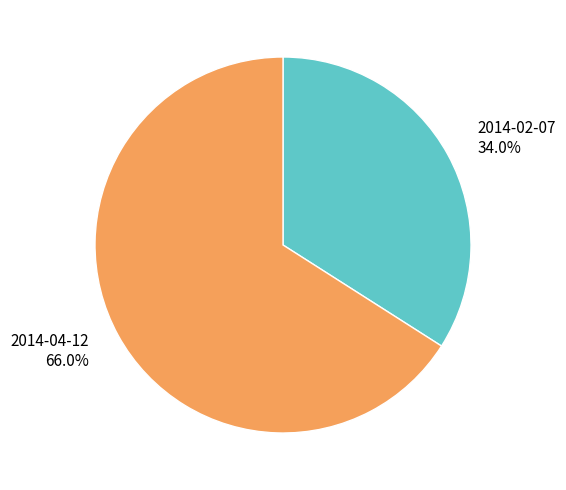

What is the smallest slice in the pie chart?

2014-02-07